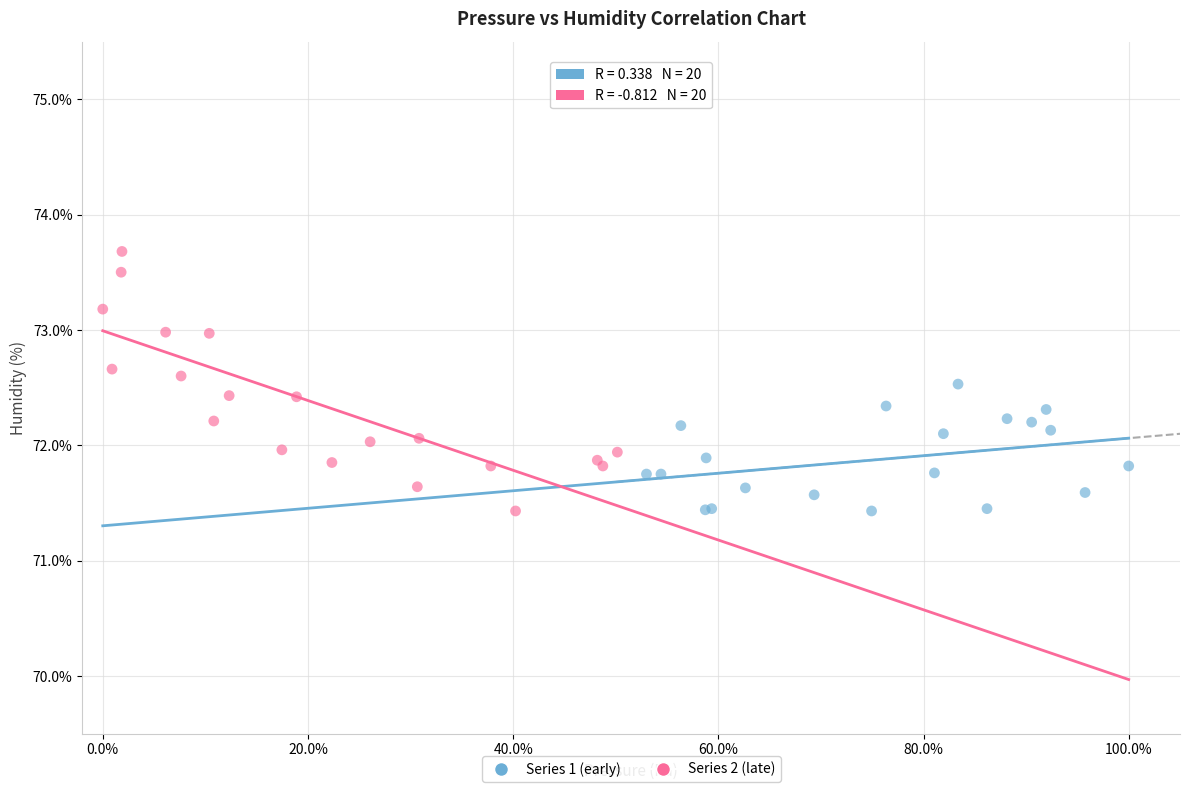

Which series has the largest Y range (max minus min)?

Series 2 (late)